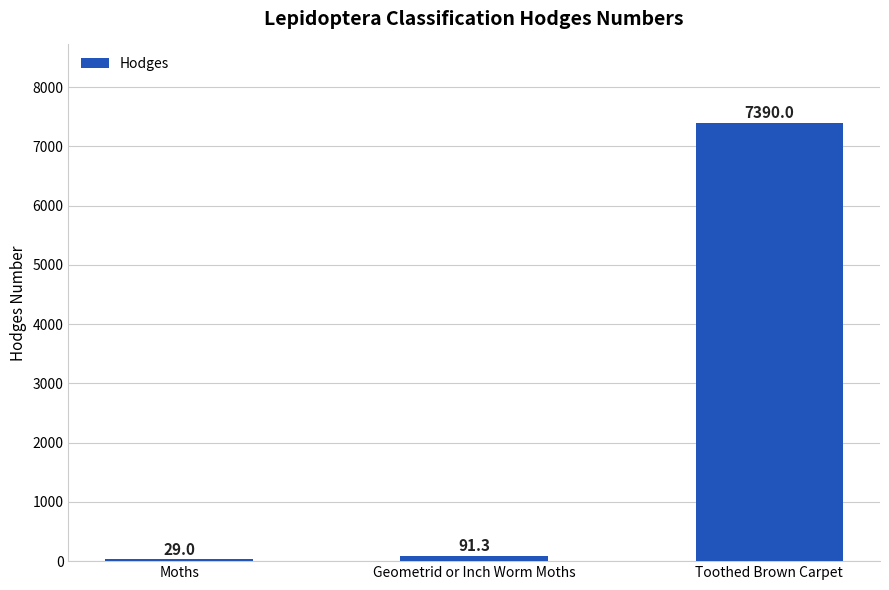

Where is the data nearest to the value 3709?

Geometrid or Inch Worm Moths